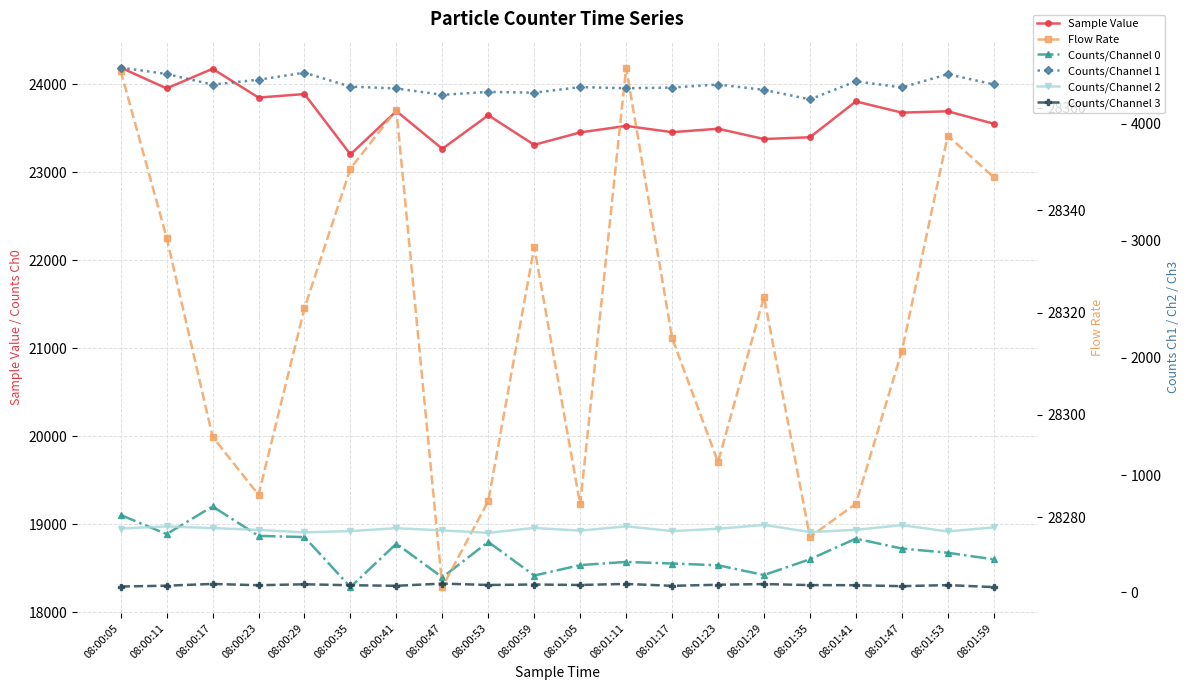

Count the number of categories in the chart.

20